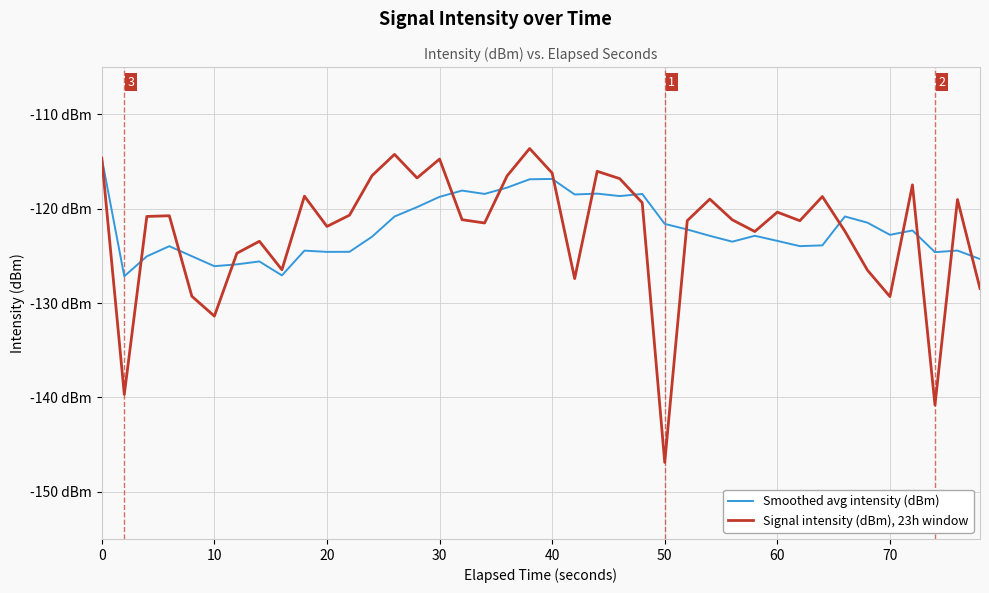

How many intersections are there between Signal intensity (dBm), 23h window and Smoothed avg intensity (dBm)?

14